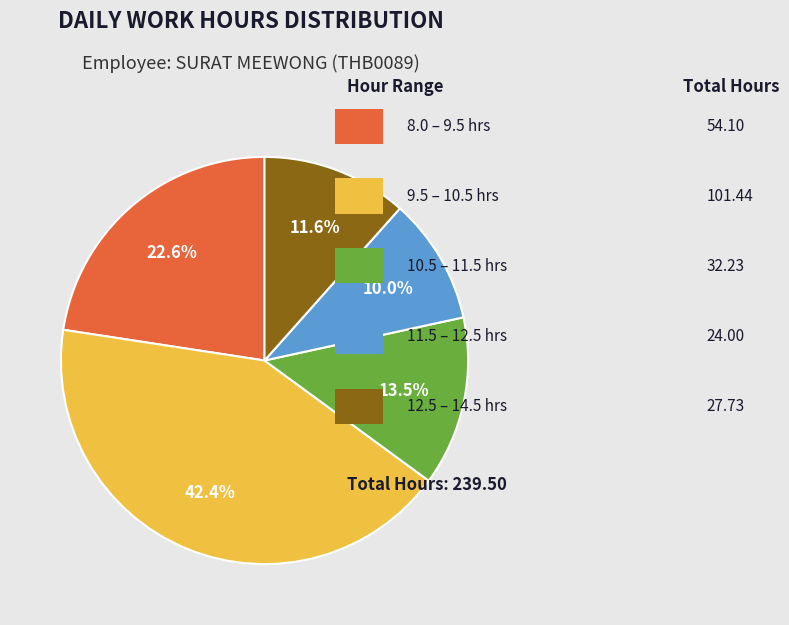

Is there a majority slice in this chart?

No